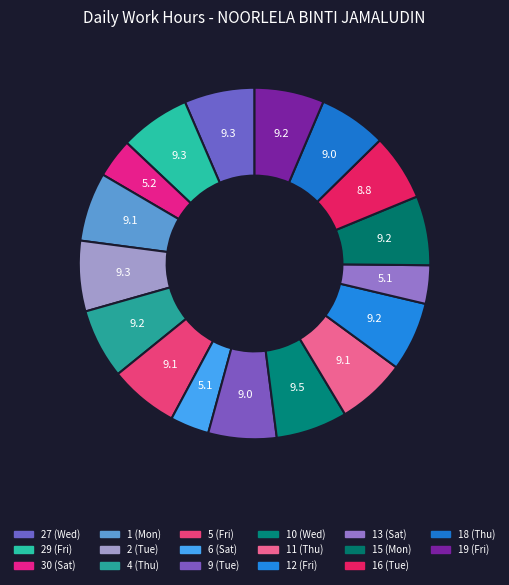

How many segments does this pie chart have?

17